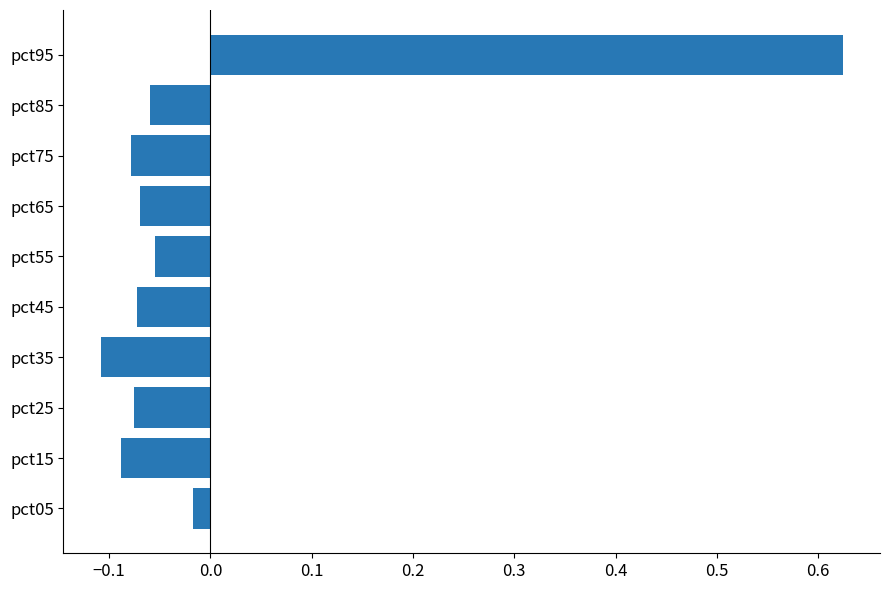

Is it true that the value at pct85 is -0.0?

False